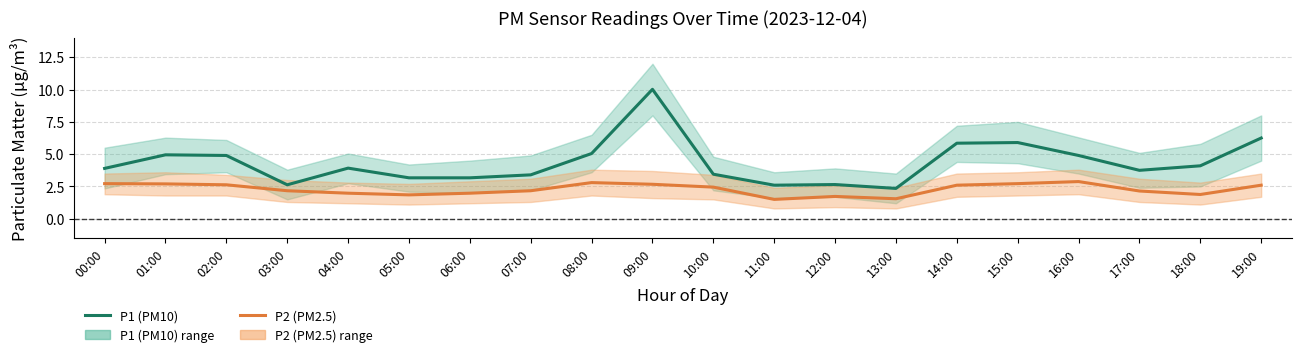

What is the label of the 10th point from the right?

10:00